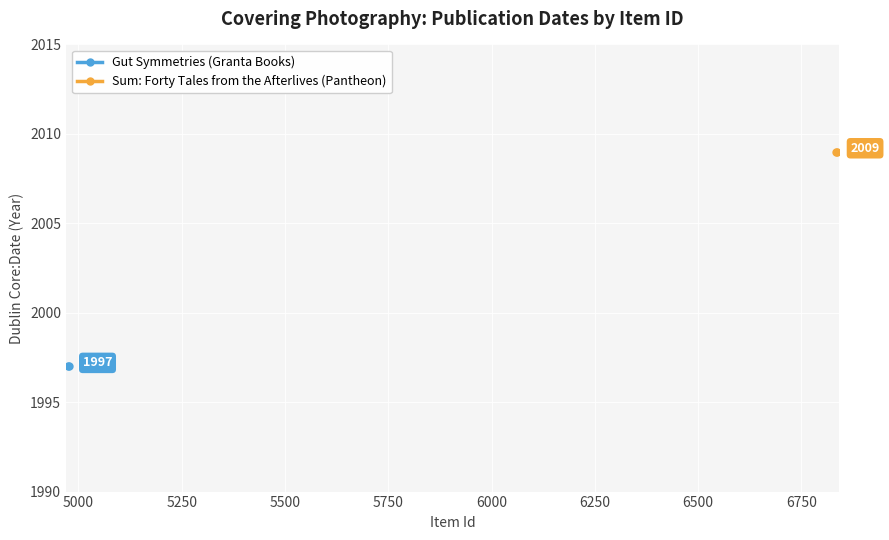

What are all the series names shown in the legend?

Gut Symmetries (Granta Books), Sum: Forty Tales from the Afterlives (Pantheon)